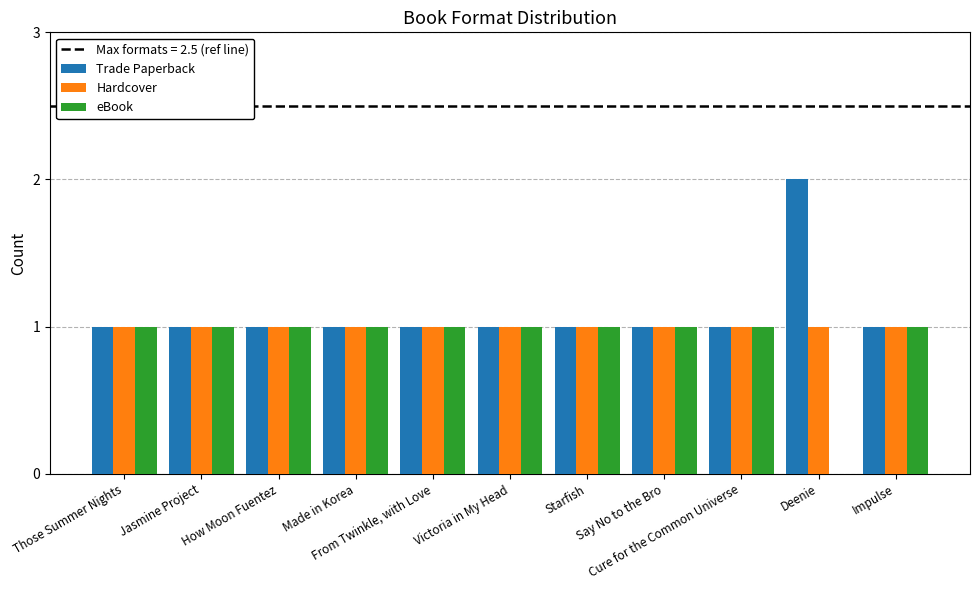

How many series are shown in this chart?

3